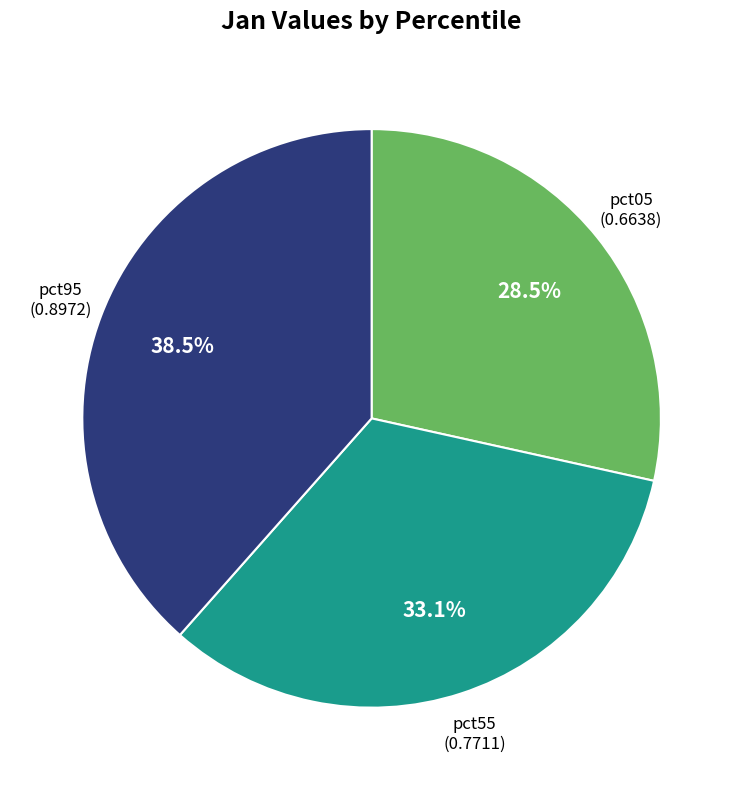

How many segments does this pie chart have?

3